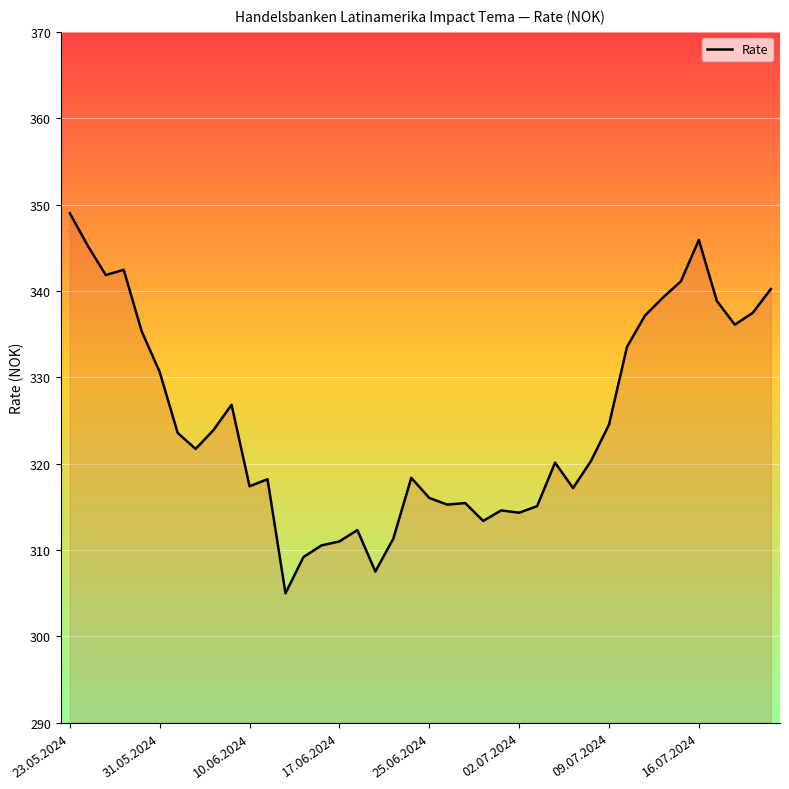

What is the minimum value shown in the chart?

305.0